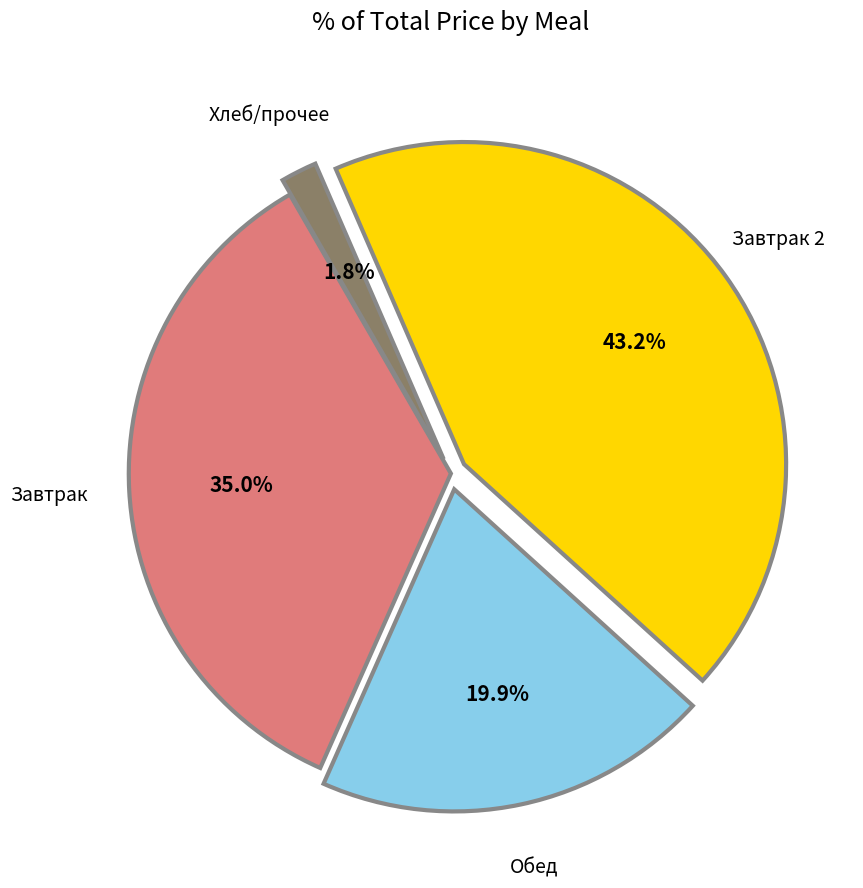

Is there a majority slice in this chart?

No